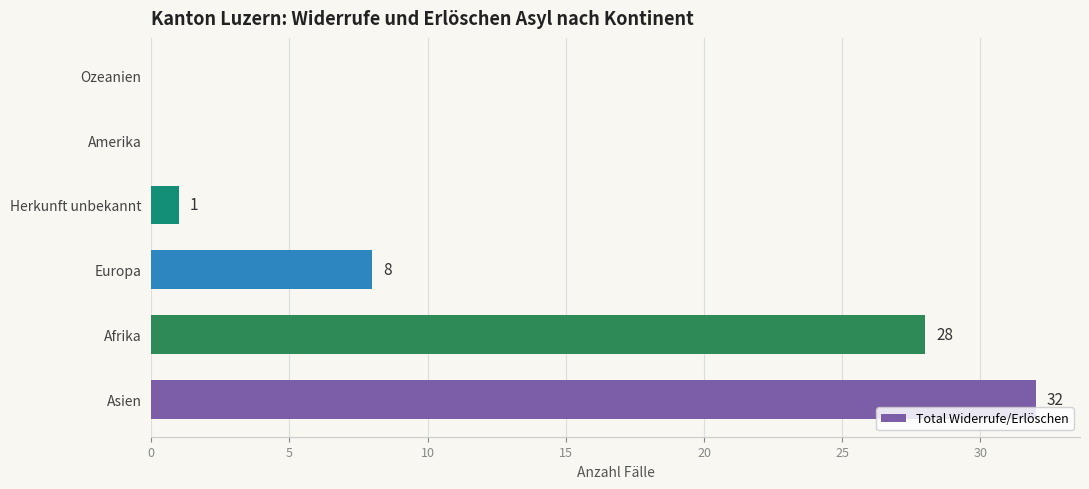

Reading bottom to top, list all the values displayed in this chart.

Asien=32	Afrika=28	Europa=8	Herkunft unbekannt=1	Amerika=0	Ozeanien=0